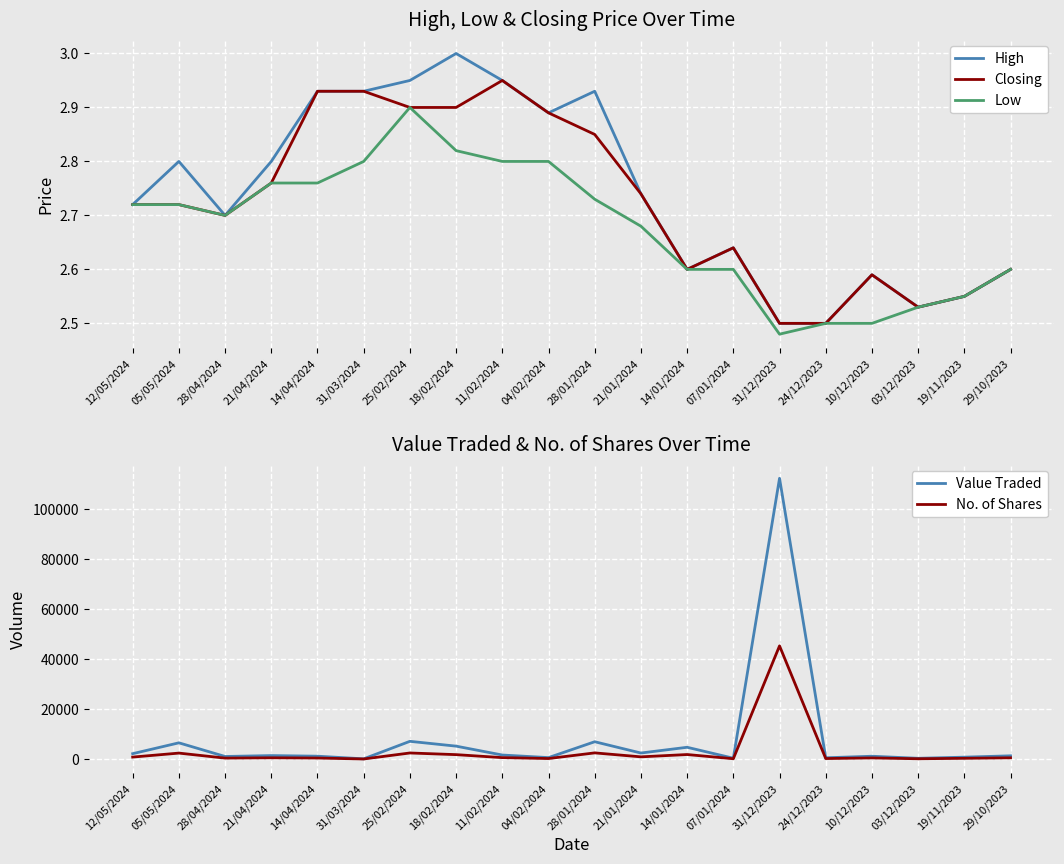

What is the greatest value displayed?

112249.0